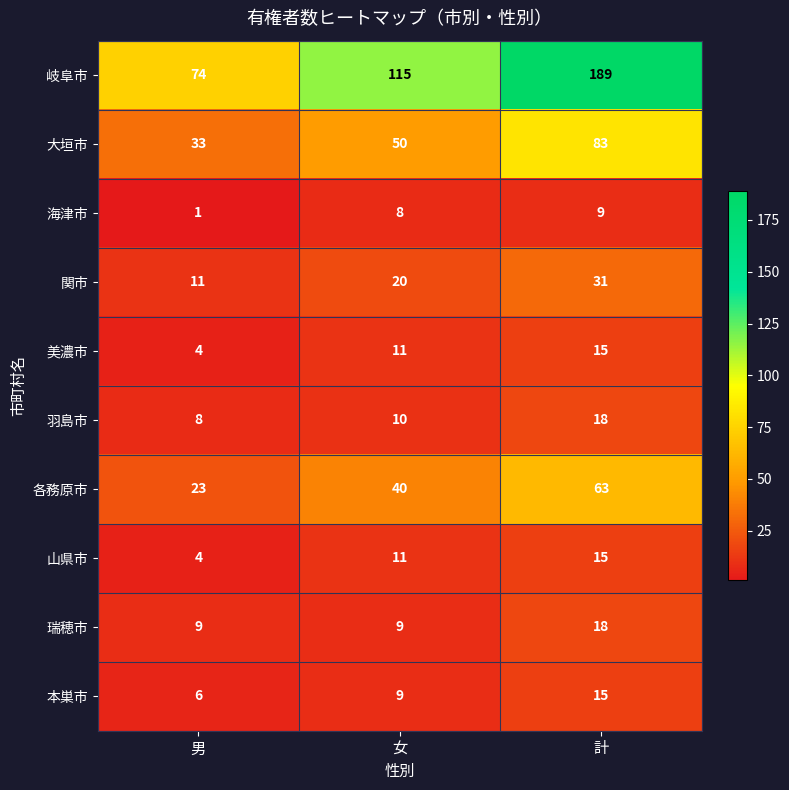

Reading left to right, list all the values displayed in this chart.

岐阜市: 74	115	189
大垣市: 33	50	83
海津市: 1	8	9
関市: 11	20	31
美濃市: 4	11	15
羽島市: 8	10	18
各務原市: 23	40	63
山県市: 4	11	15
瑞穂市: 9	9	18
本巣市: 6	9	15